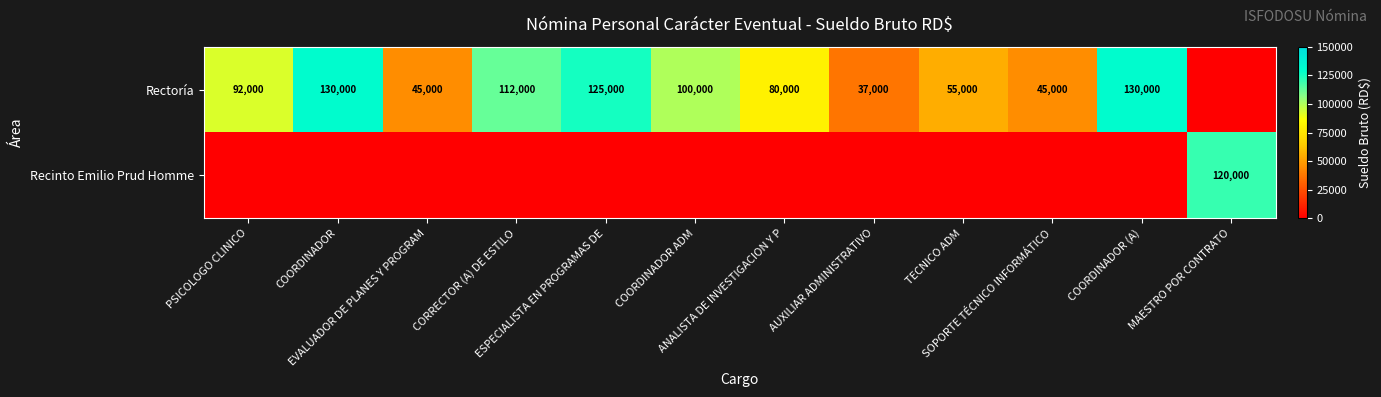

Rank the categories by Recinto Emilio Prud Homme value from lowest to highest.

PSICOLOGO CLINICO, COORDINADOR, EVALUADOR DE PLANES Y PROGRAM, CORRECTOR (A) DE ESTILO, ESPECIALISTA EN PROGRAMAS DE, COORDINADOR ADM, ANALISTA DE INVESTIGACION Y P, AUXILIAR ADMINISTRATIVO, TECNICO ADM, SOPORTE TÉCNICO INFORMÁTICO, COORDINADOR (A), MAESTRO POR CONTRATO